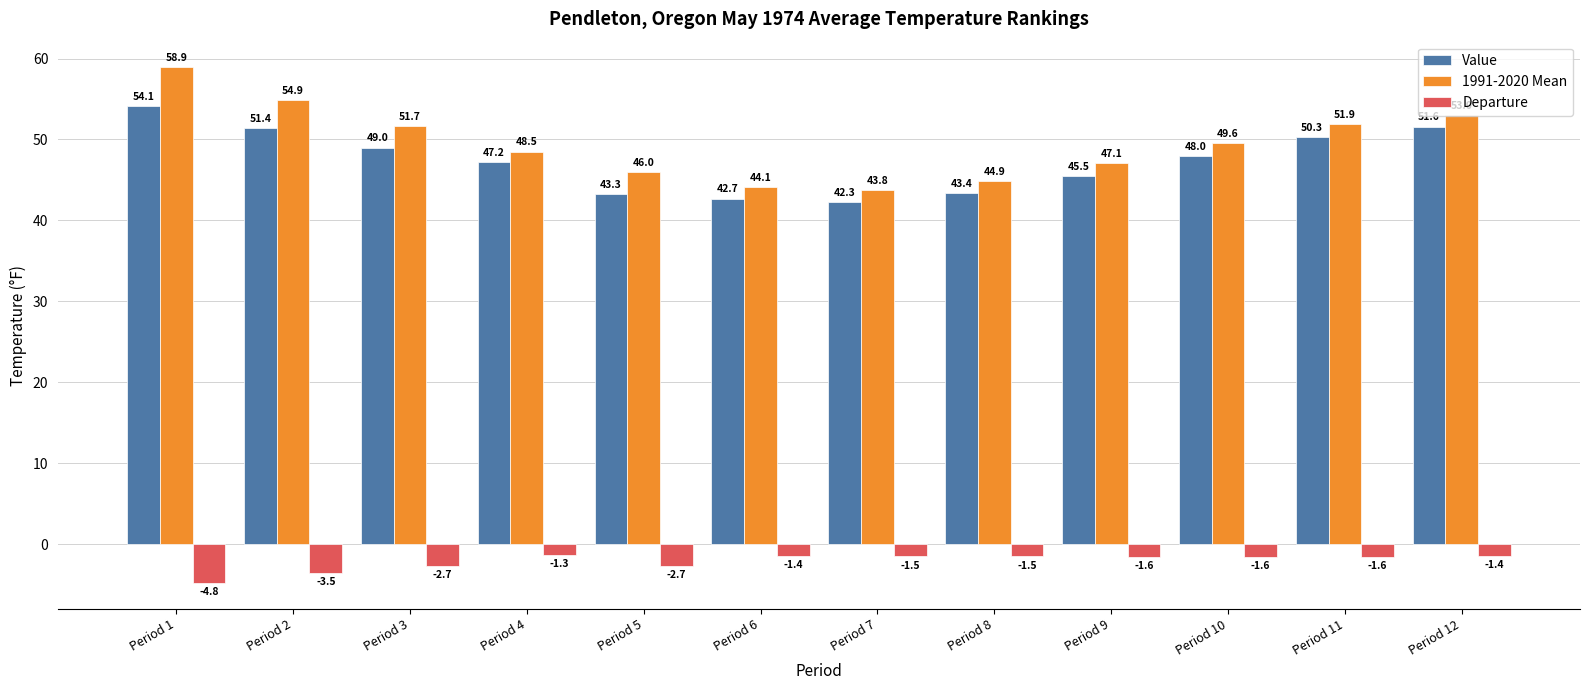

The 1991-2020 Mean series shows 16.0 at Period 4. True or false?

False